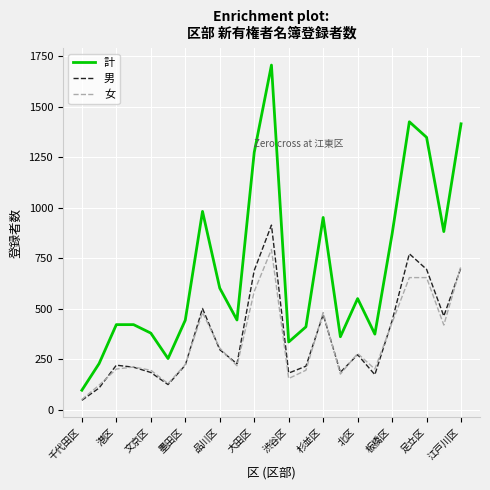

What is the minimum value shown in the chart?

46